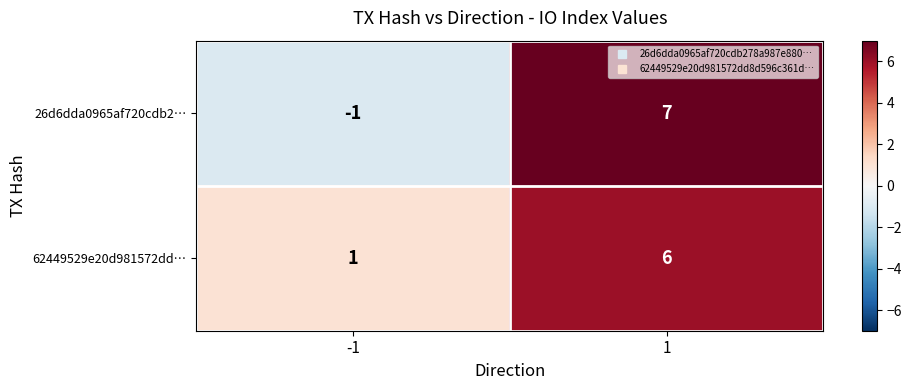

What is the greatest value displayed?

7